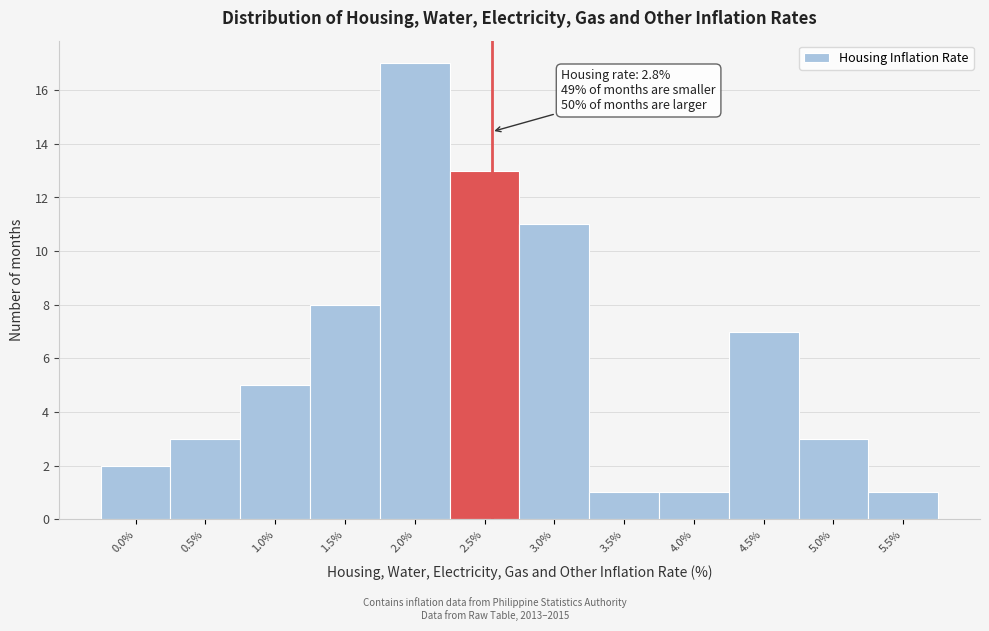

Reading left to right, transcribe all the data shown in this chart.

0.0%=2	0.5%=3	1.0%=5	1.5%=8	2.0%=17	2.5%=13	3.0%=11	3.5%=1	4.0%=1	4.5%=7	5.0%=3	5.5%=1